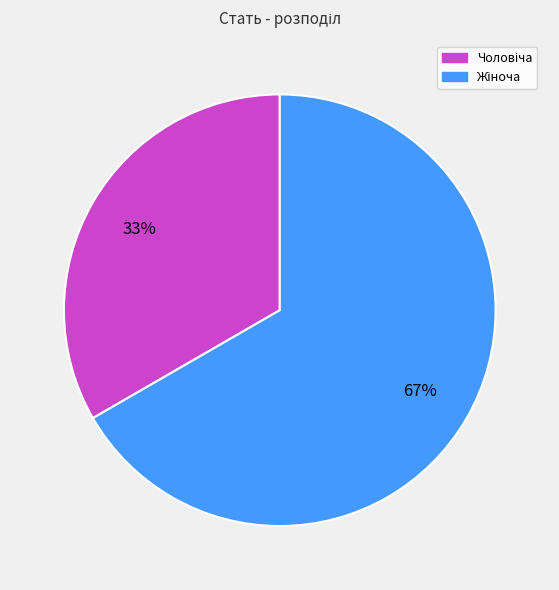

Is there a majority slice in this chart?

Yes